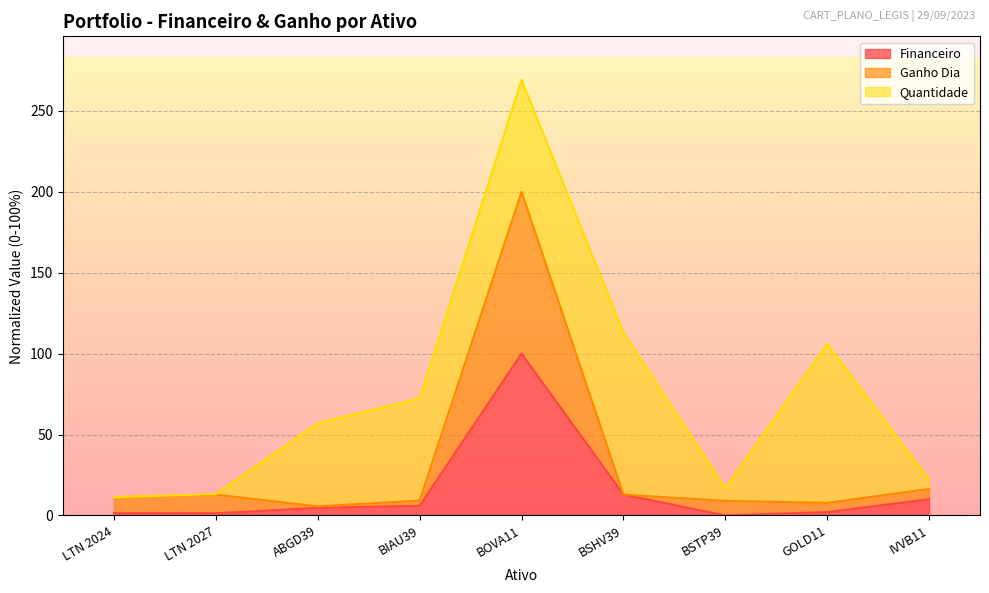

At which category is the sum across all series the highest?

BOVA11